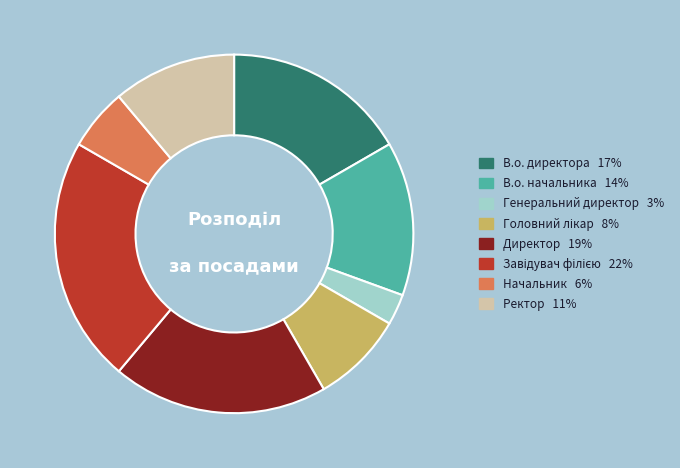

Do В.о. начальника and Начальник together represent more than half of the pie?

No